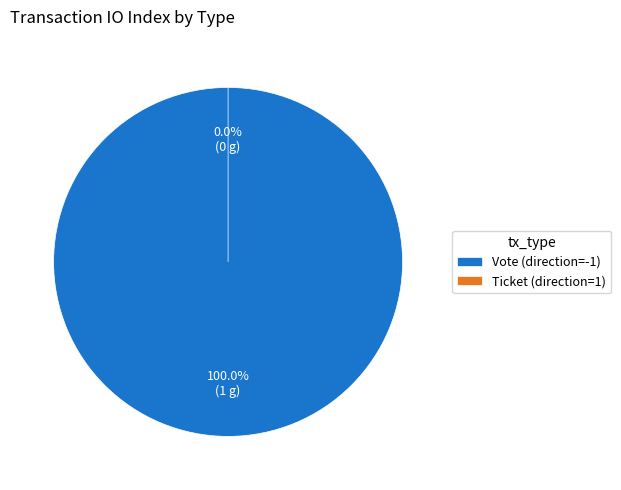

To the nearest percent, what is the difference between the largest and smallest slice percentages?

100%